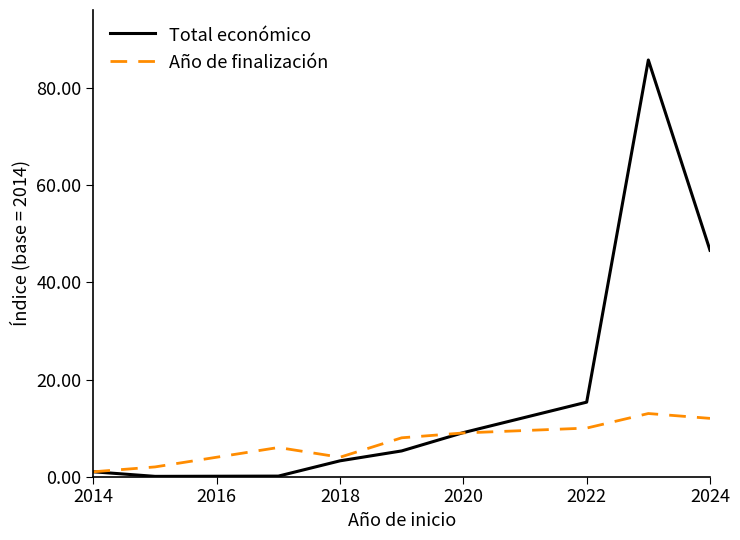

True or false: Año de finalización and Total económico intersect in this chart.

True